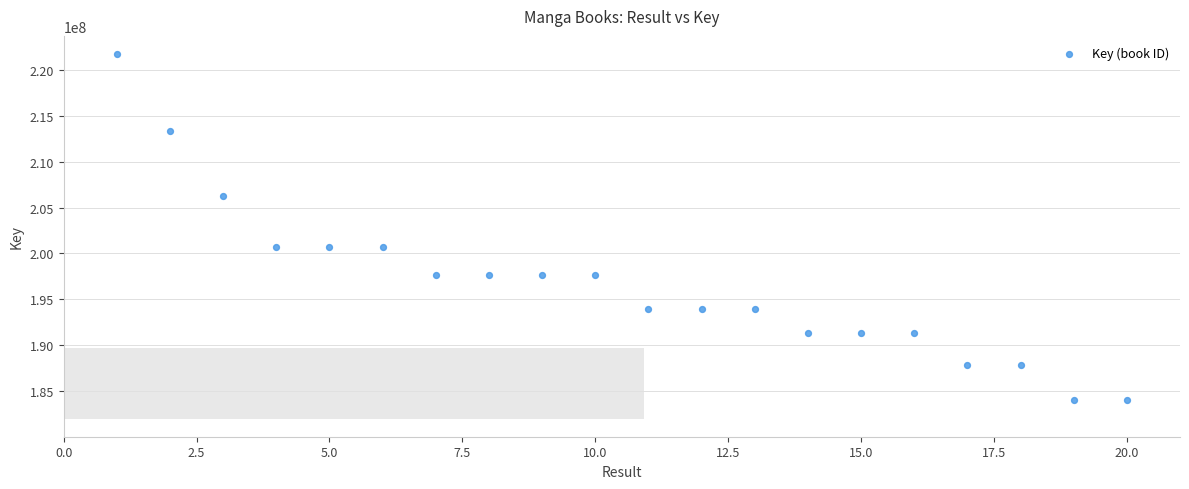

What is the range of Y values (max minus min)?

37743077